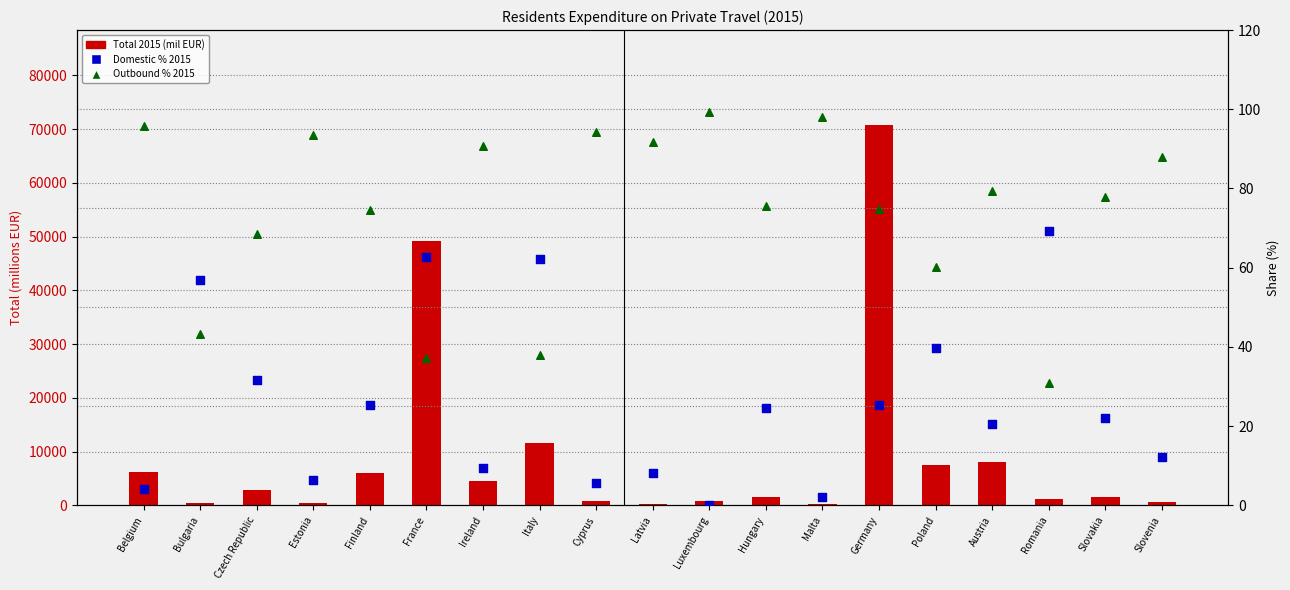

Which series has the largest total across all categories?

Total 2015 (mil EUR)